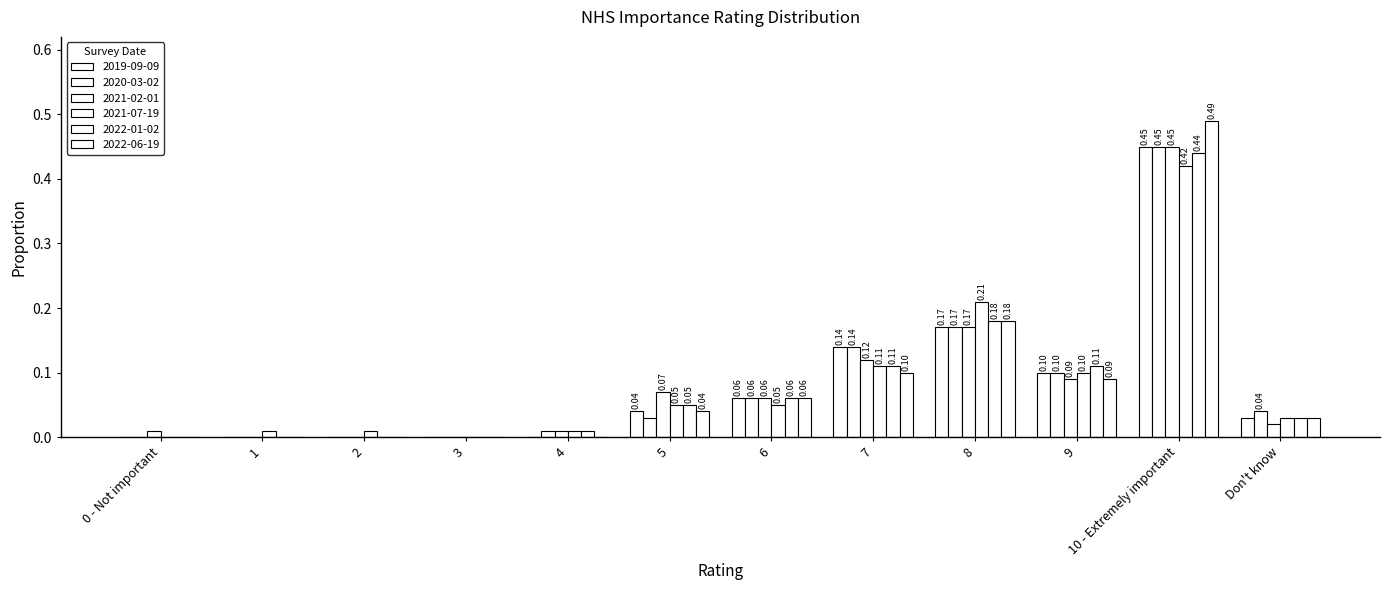

What is the label of the 12th bar from the right?

0 - Not important